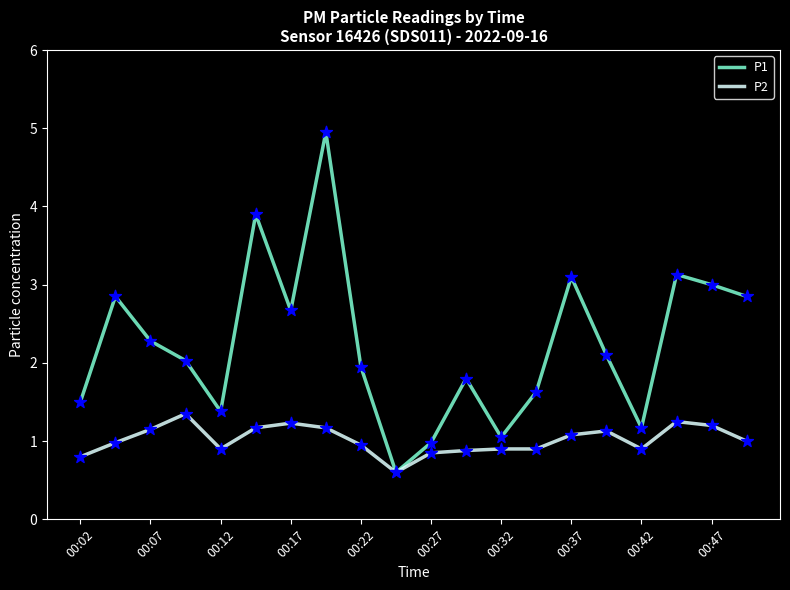

Which series has the largest total across all categories?

P1